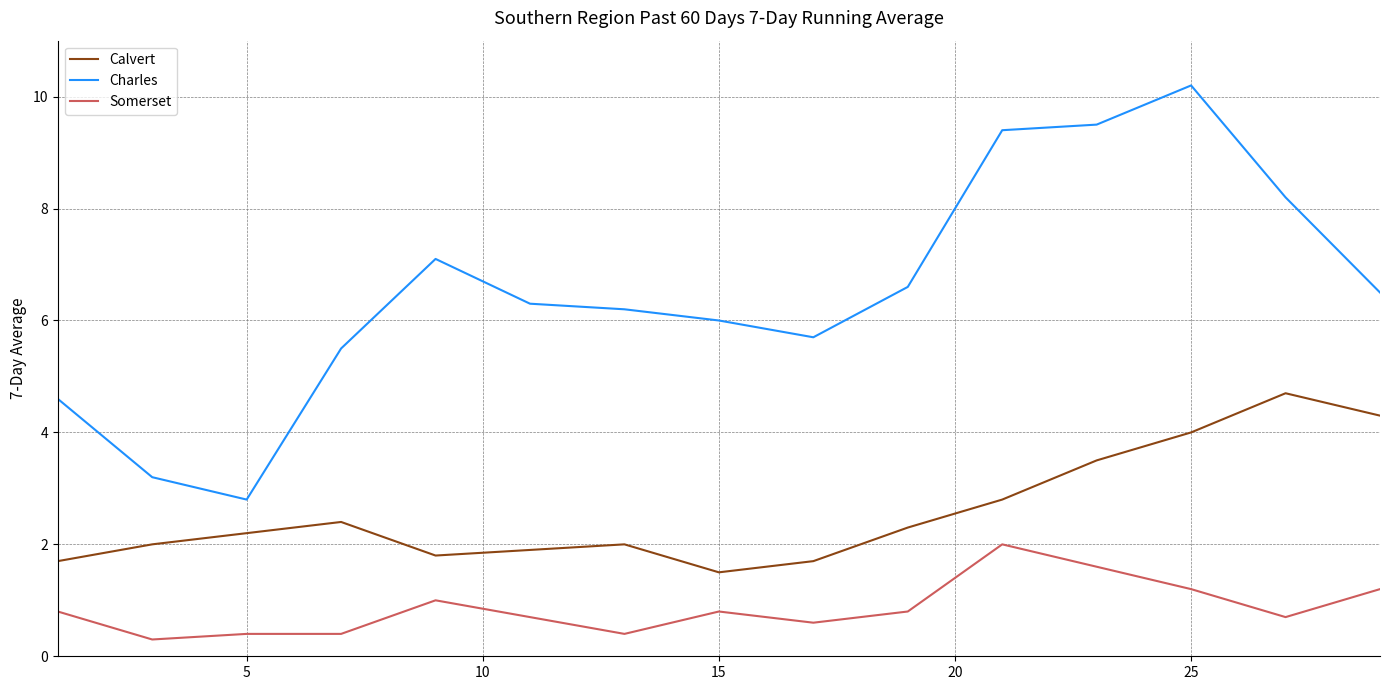

How many lines are shown in the chart?

3